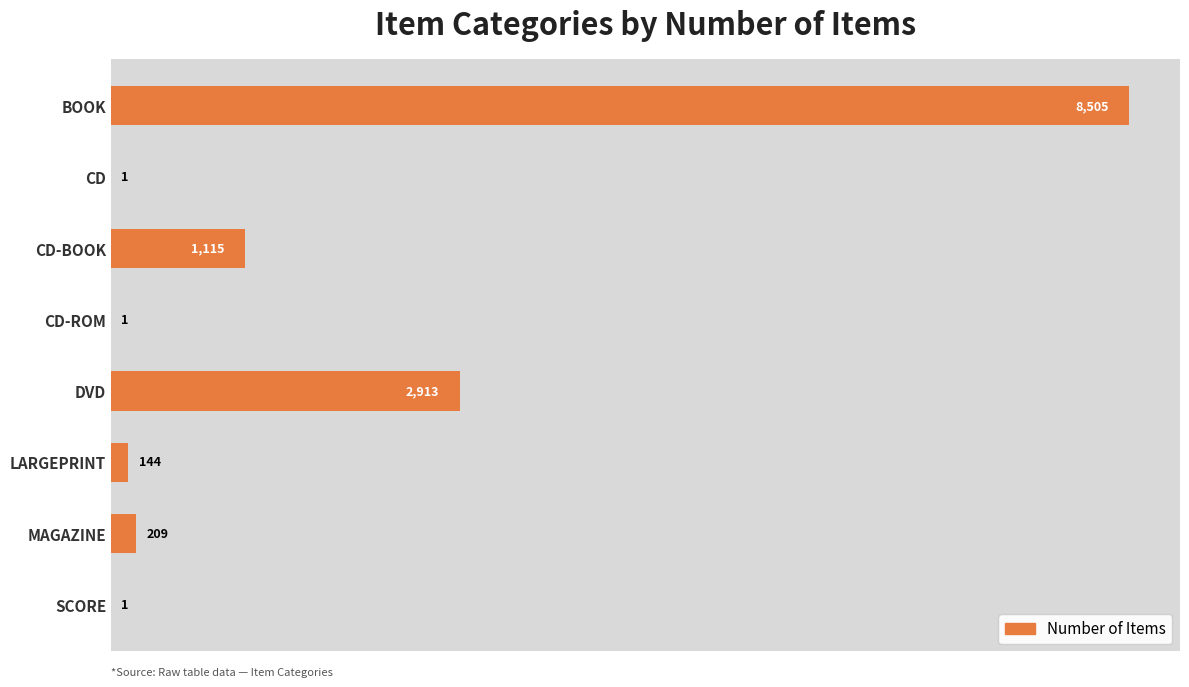

What is the change in value from CD to LARGEPRINT?

+143